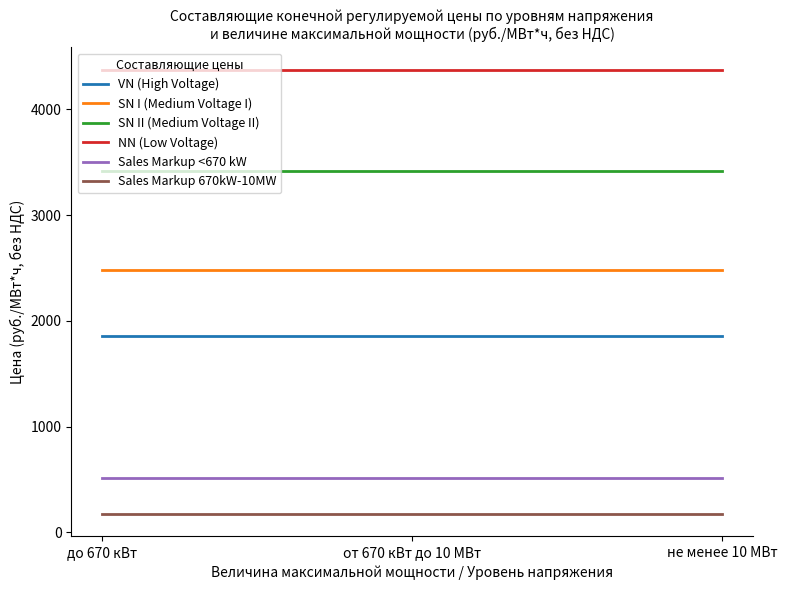

What is the difference between the highest and lowest values at от 670 кВт до 10 МВт?

4201.7